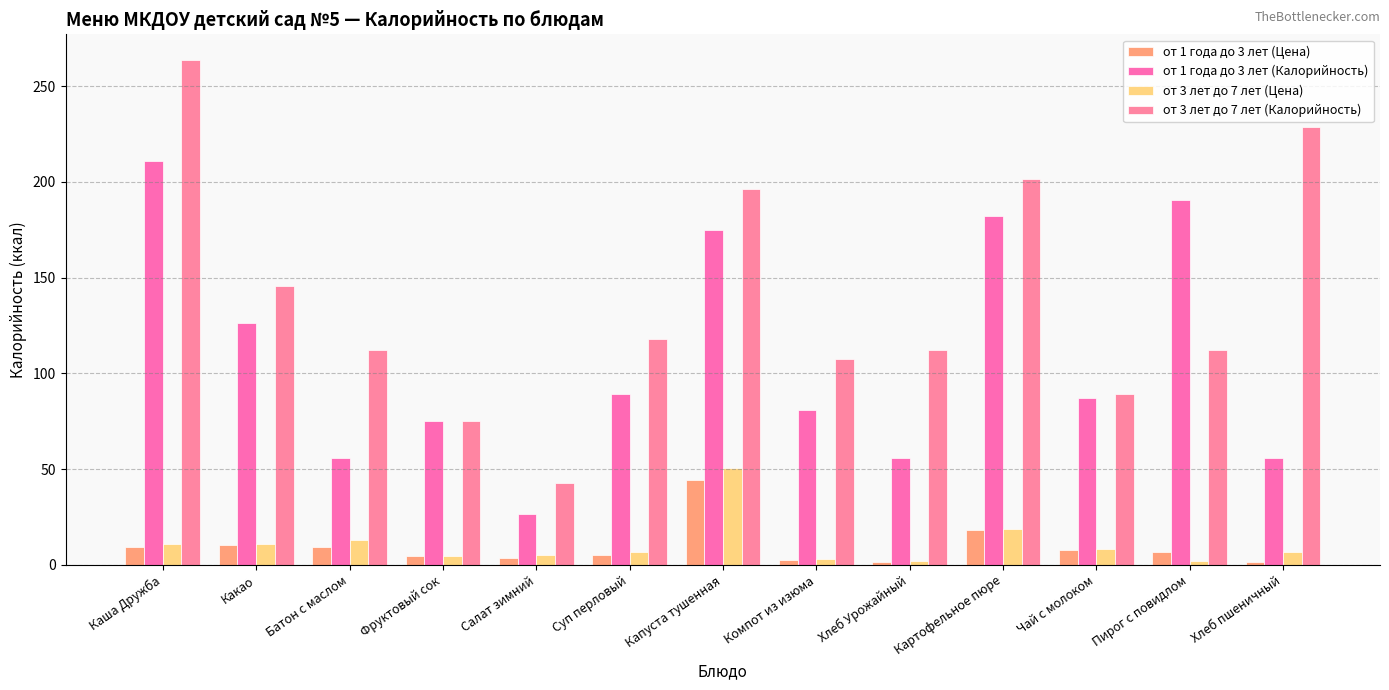

Between Пирог с повидлом and Каша Дружба, which is larger?

Каша Дружба